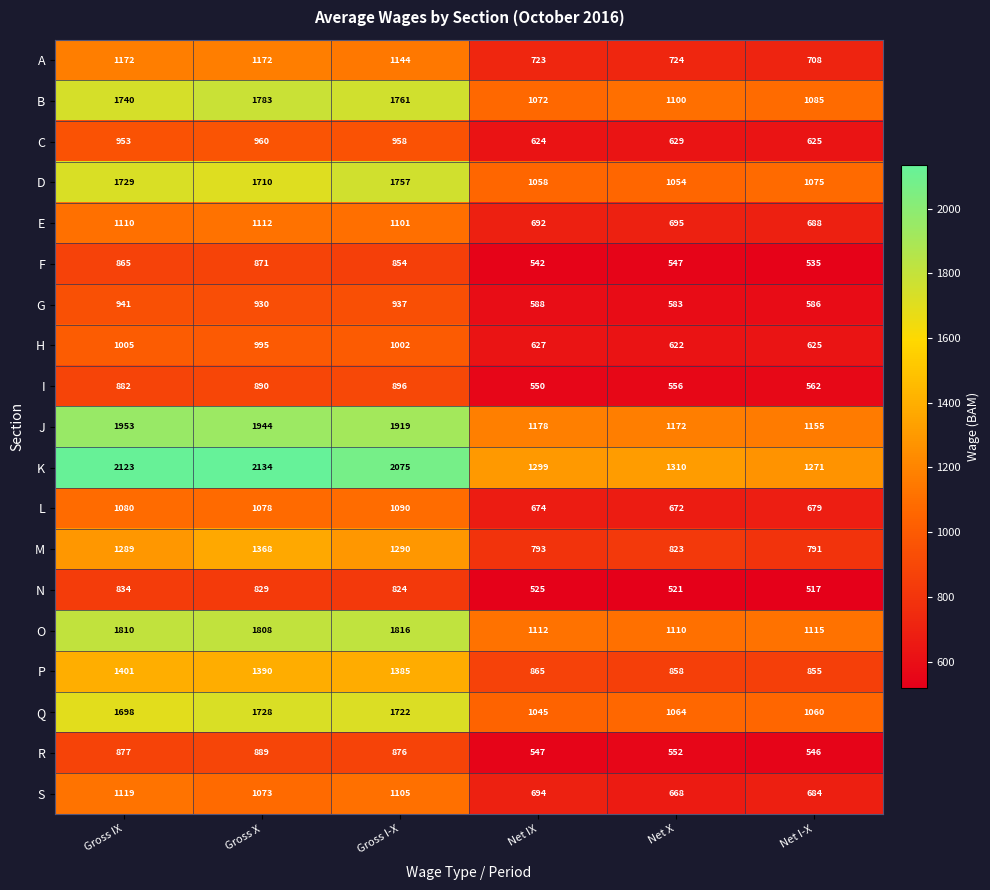

At which label is D closest to 1405?

Gross X